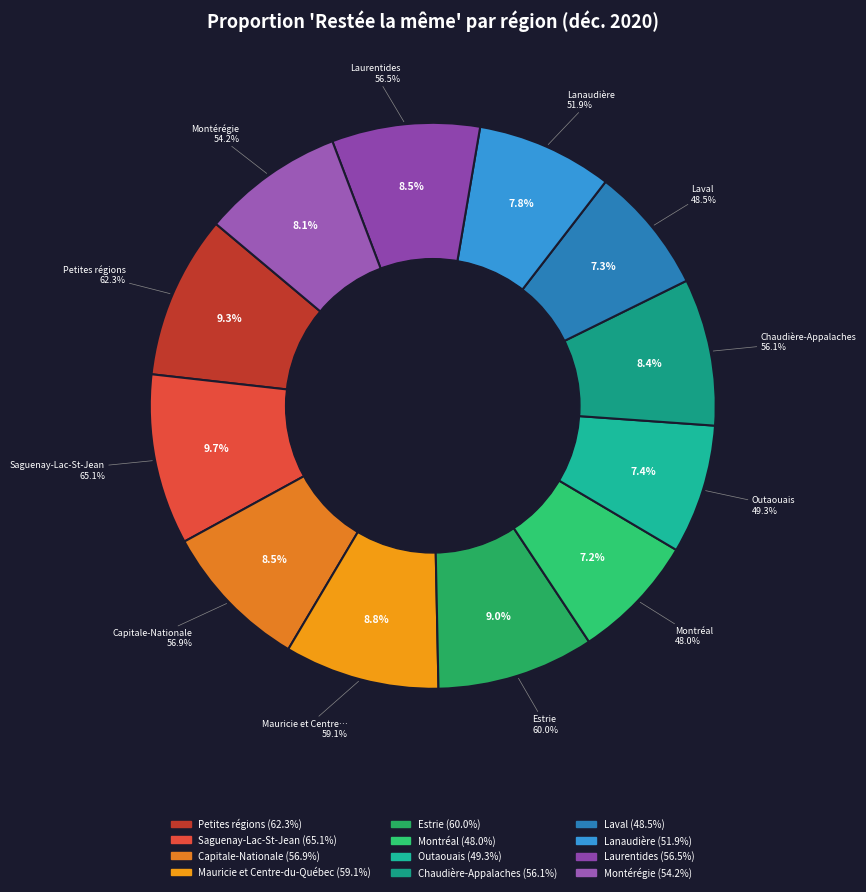

Is the sum of Chaudière-Appalaches and Saguenay-Lac-St-Jean greater than half?

No